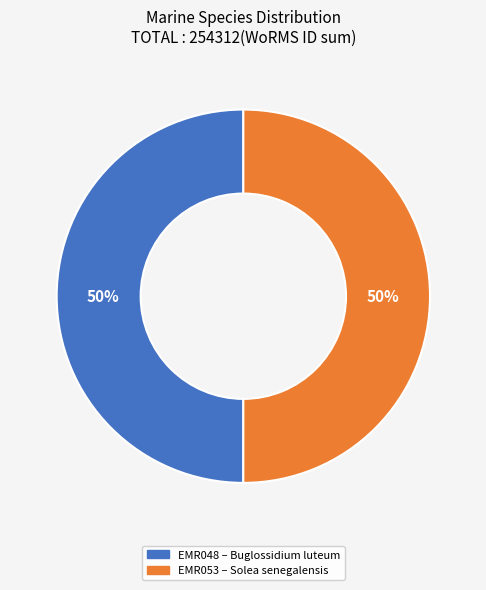

To the nearest percent, what is the combined percentage of EMR048 and EMR053?

100%